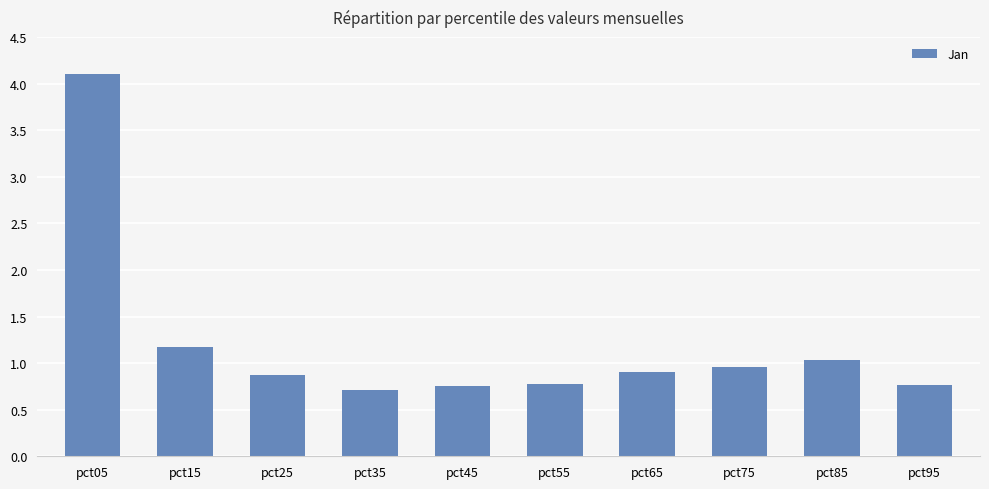

What is the change in value from pct75 to pct85?

+0.1